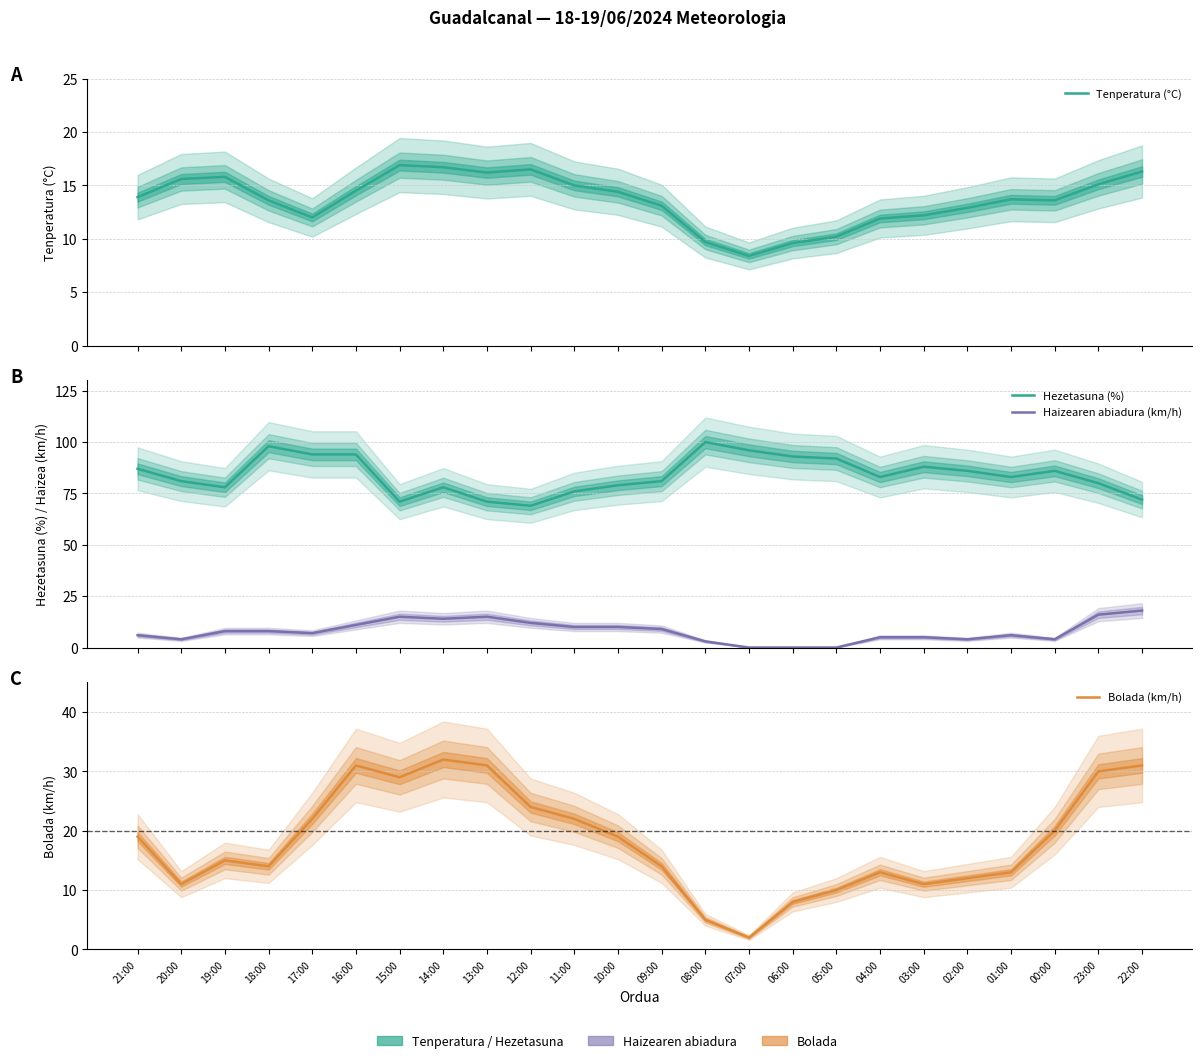

What is the label of the 20th point from the right?

17:00